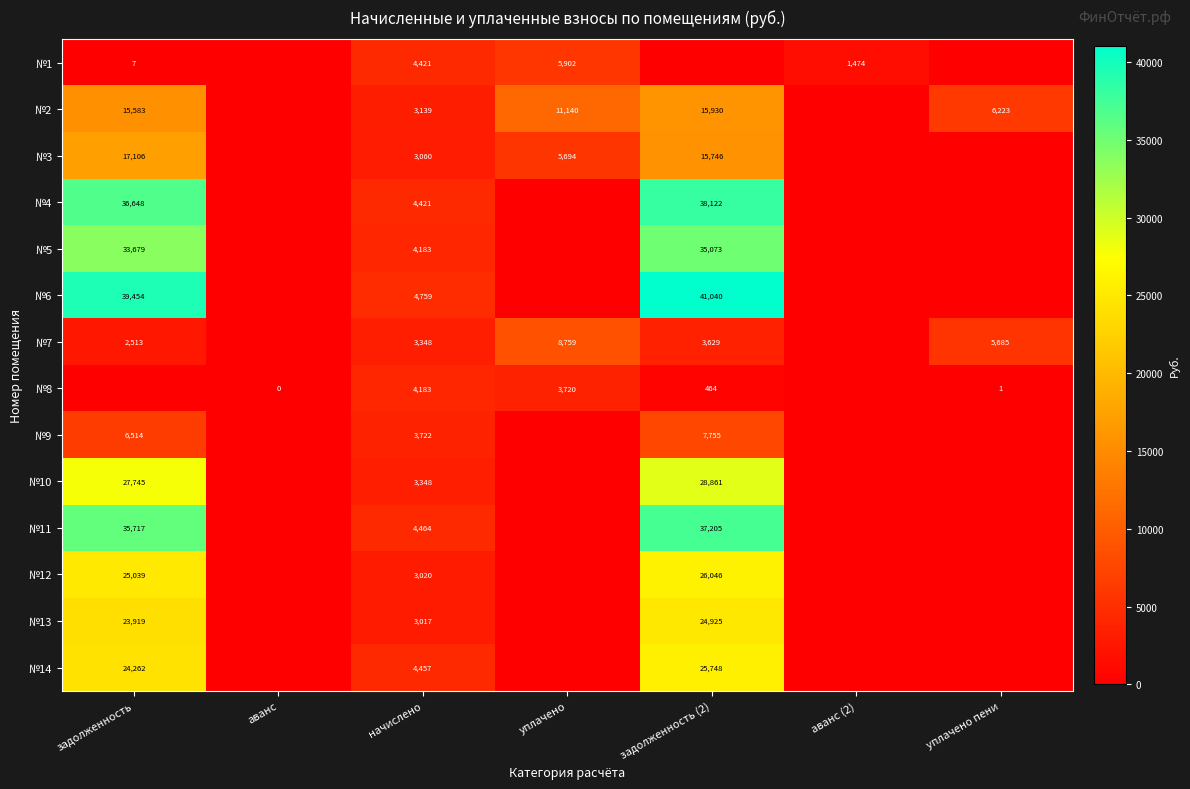

What is the difference between the highest and lowest values at начислено?

1742